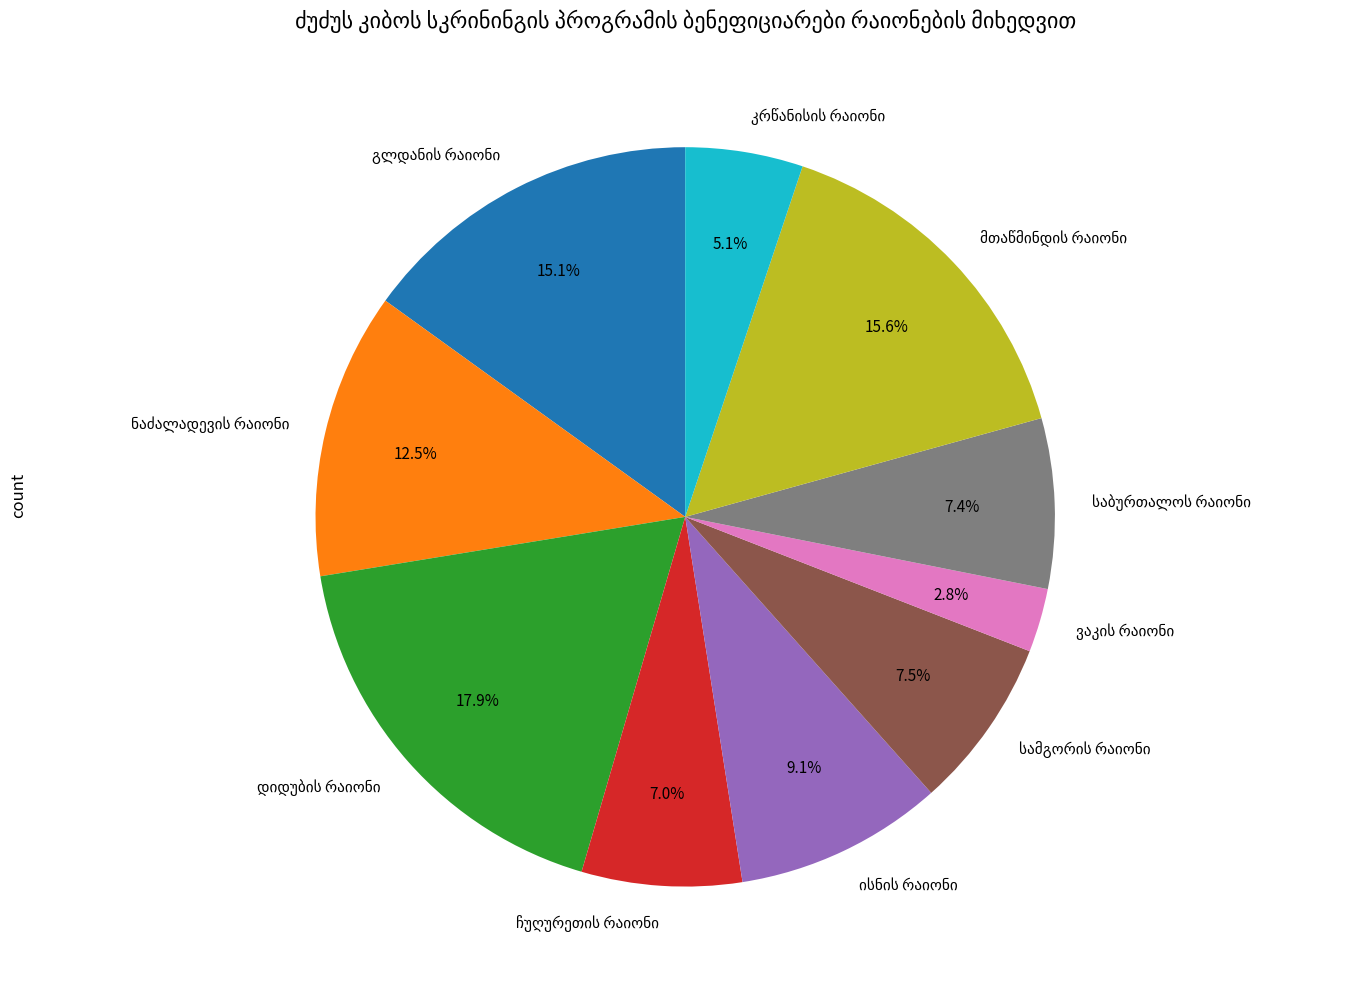

To the nearest percent, what is the difference between the largest and smallest slice percentages?

15%